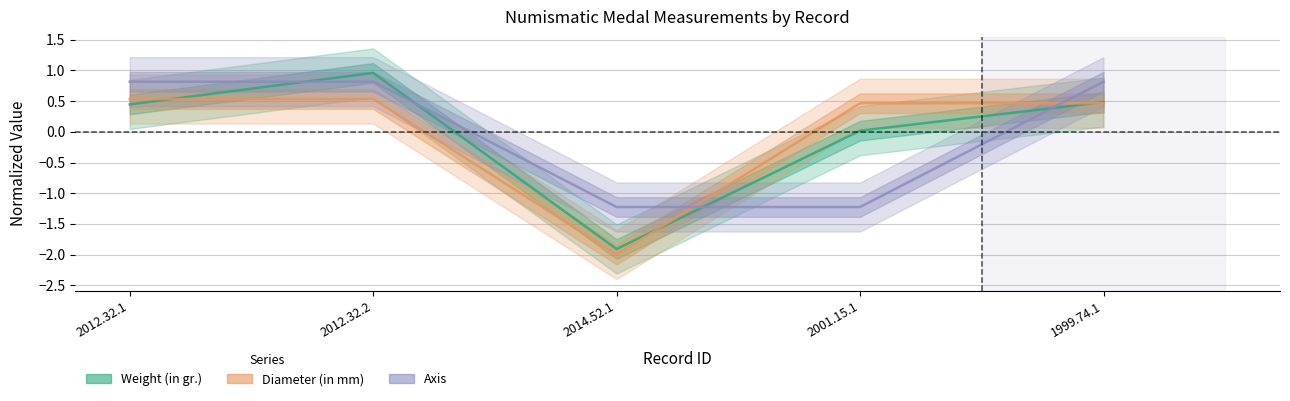

What is the difference between the maximum and second lowest values in the Weight (in gr.) series?

0.9